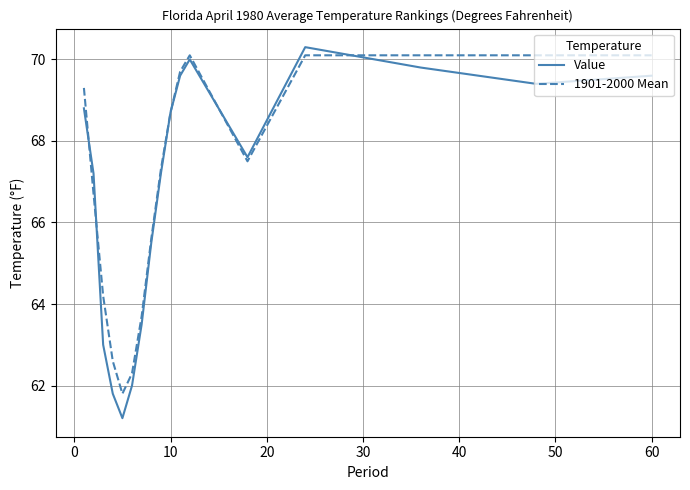

How many series are shown in this chart?

2